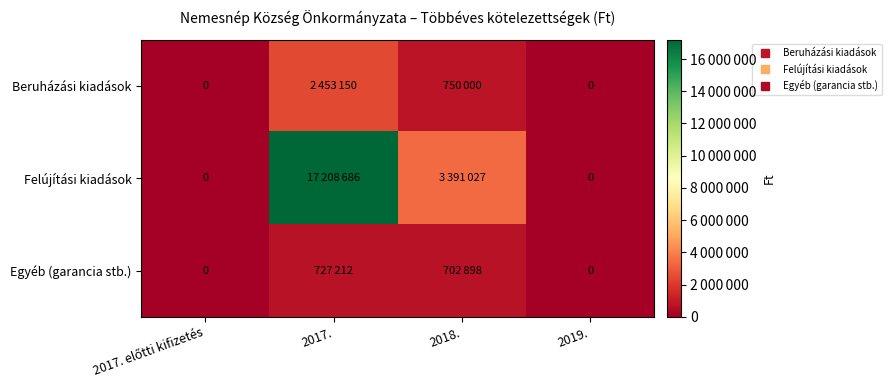

How many positive values does the Beruházási kiadások series have?

2